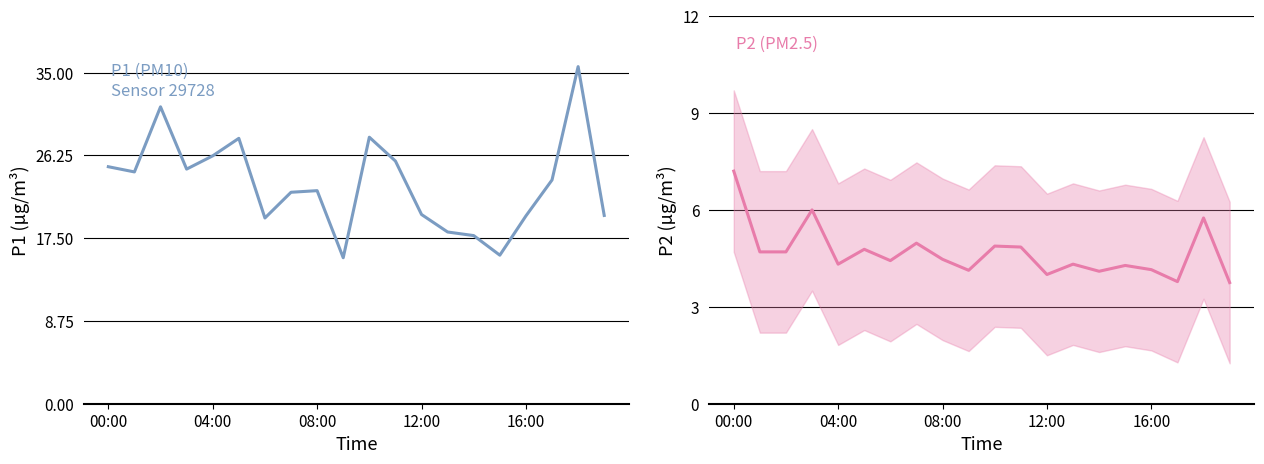

How many values in the P2 series exceed 4?

17